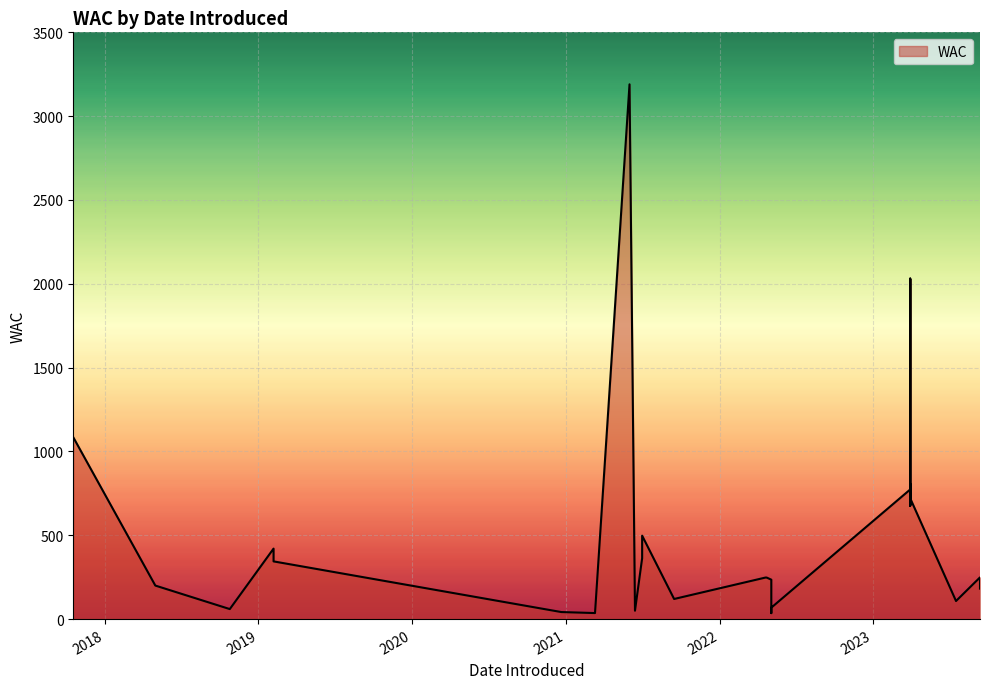

List the labels in order of value, largest first.

2021-06-01, 2023-03-30, 2023-03-30, 2017-10-18, 2023-03-30, 2023-03-30, 2023-03-30, 2023-03-30, 2023-03-30, 2023-03-30, 2023-03-30, 2023-03-30, 2023-03-30, 2023-03-30, 2023-03-30, 2023-03-30, 2023-03-30, 2023-03-30, 2023-03-30, 2021-07-01, 2019-02-06, 2021-07-01, 2019-02-06, 2023-09-12, 2022-04-20, 2022-04-21, 2022-04-22, 2022-04-23, 2022-05-04, 2018-05-01, 2023-09-12, 2021-09-15, 2023-07-17, 2022-05-04, 2018-10-25, 2021-06-14, 2021-06-14, 2020-12-21, 2021-03-11, 2022-05-04